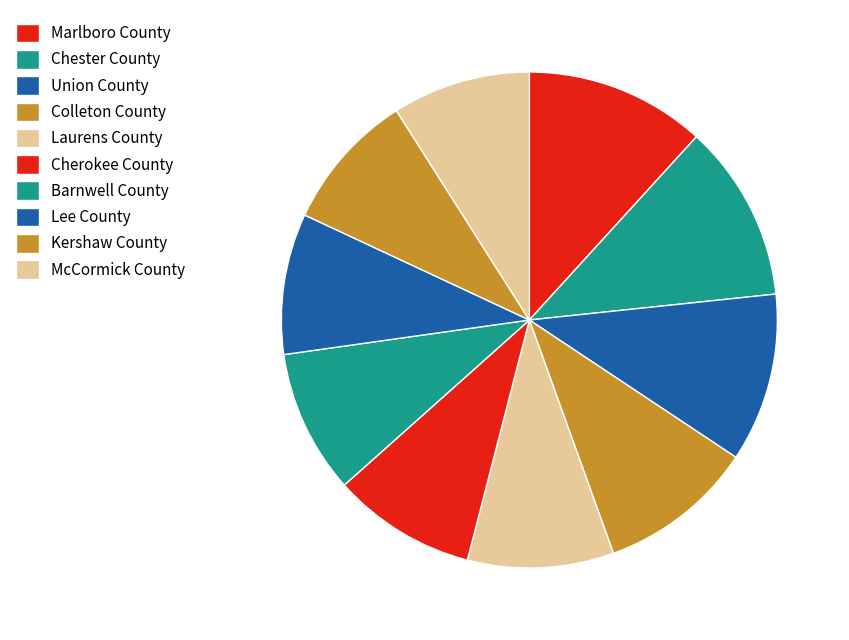

Which has a higher value, Cherokee County or Colleton County?

Colleton County